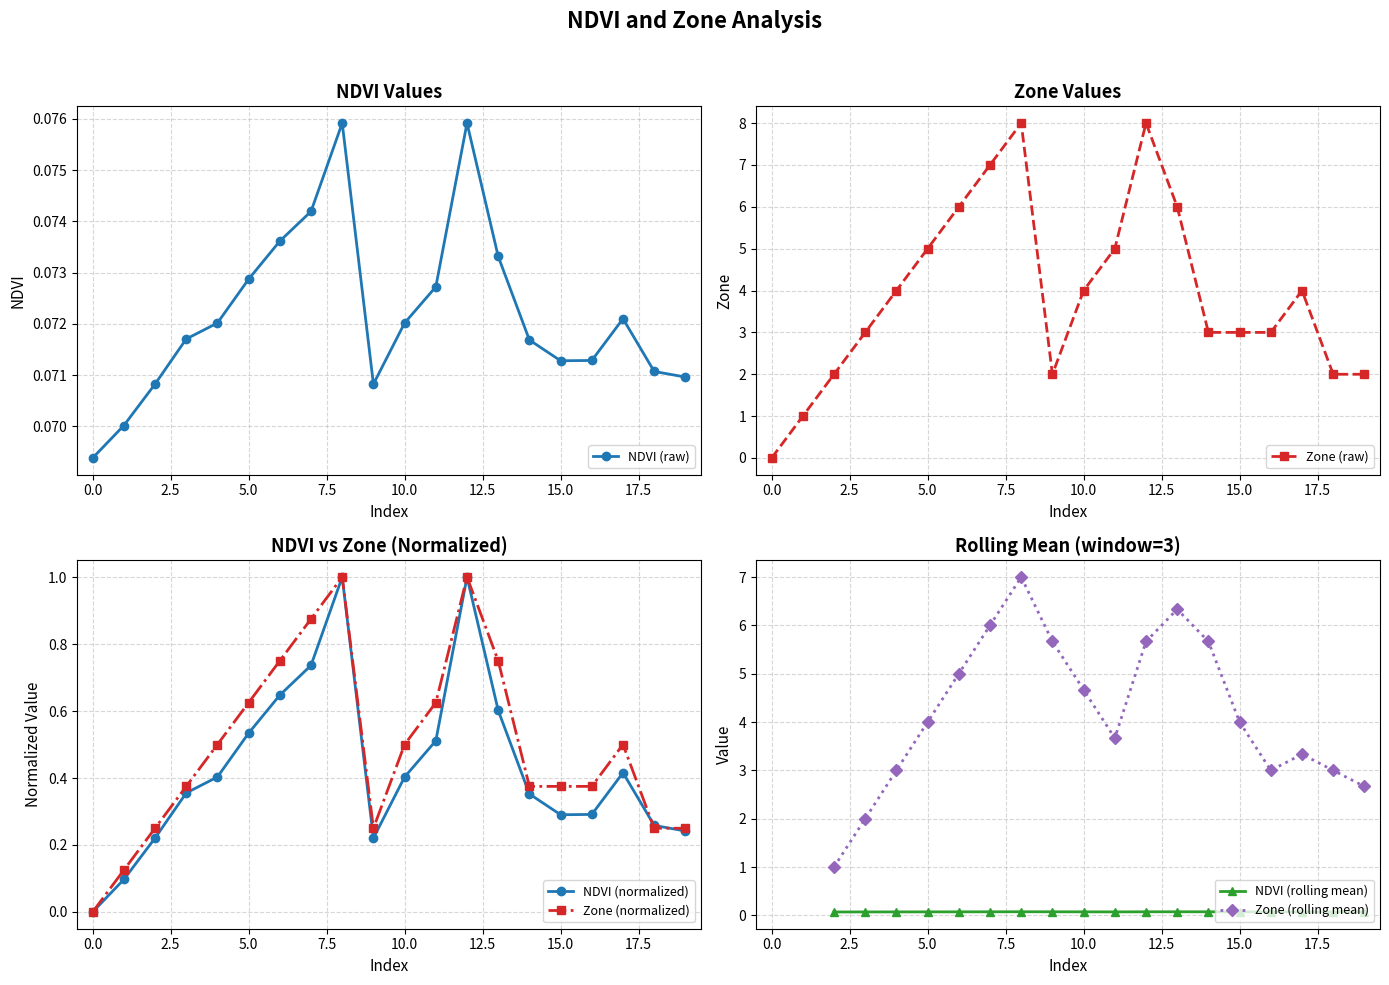

At how many categories does at least one series exceed 4?

7